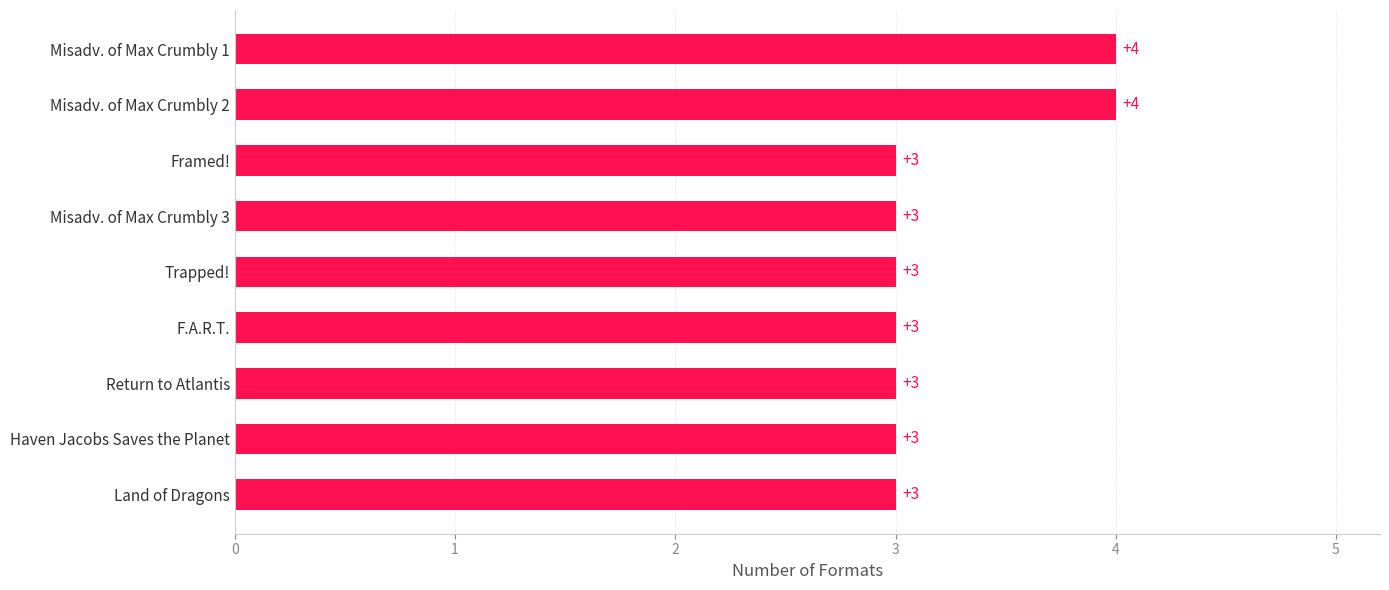

What is the change in value from Haven Jacobs Saves the Planet to Misadv. of Max Crumbly 1?

+1